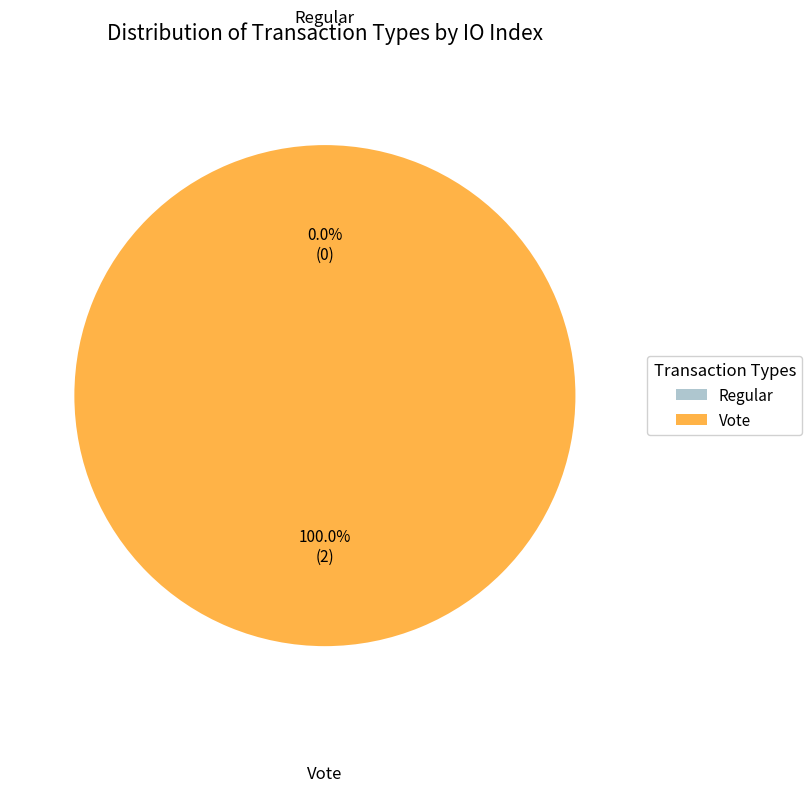

Which category has the smallest portion of the pie?

Regular